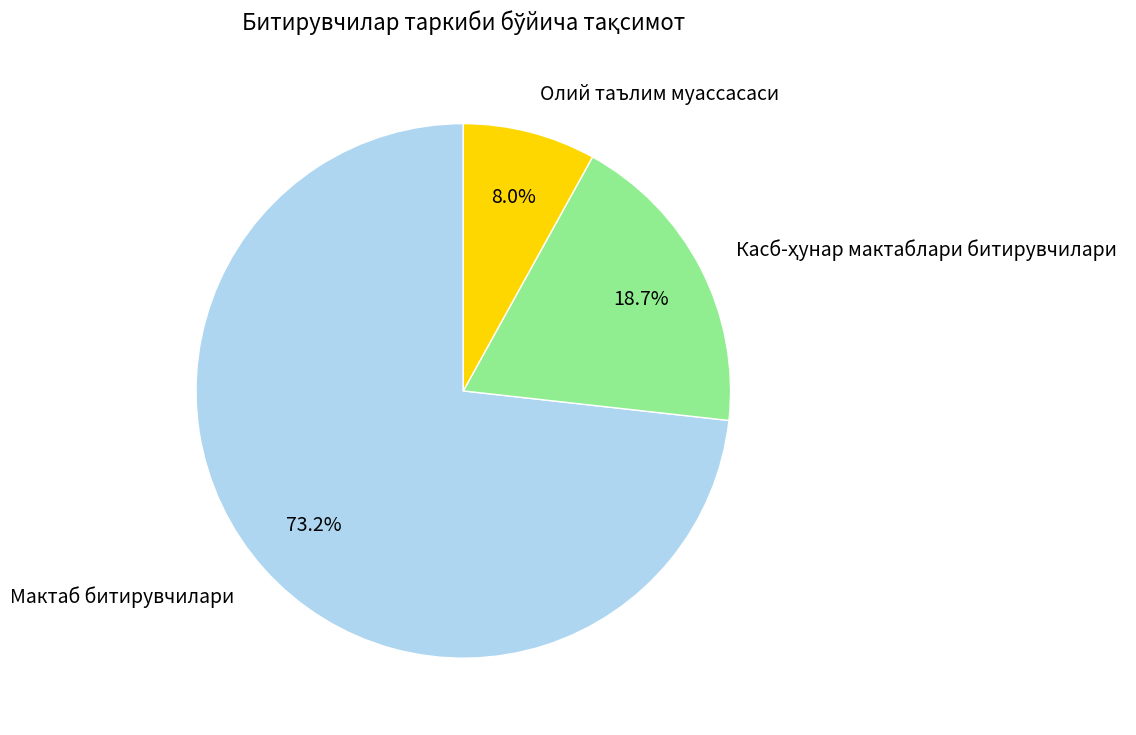

Which has a higher value, Олий таълим муассасаси or Мактаб битирувчилари?

Мактаб битирувчилари